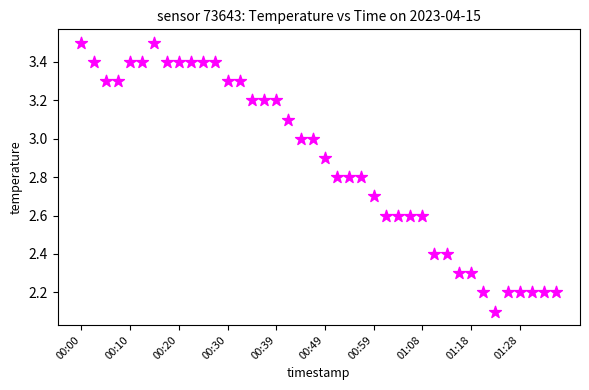

What Y value in the scatter plot is closest to 2?

2.1